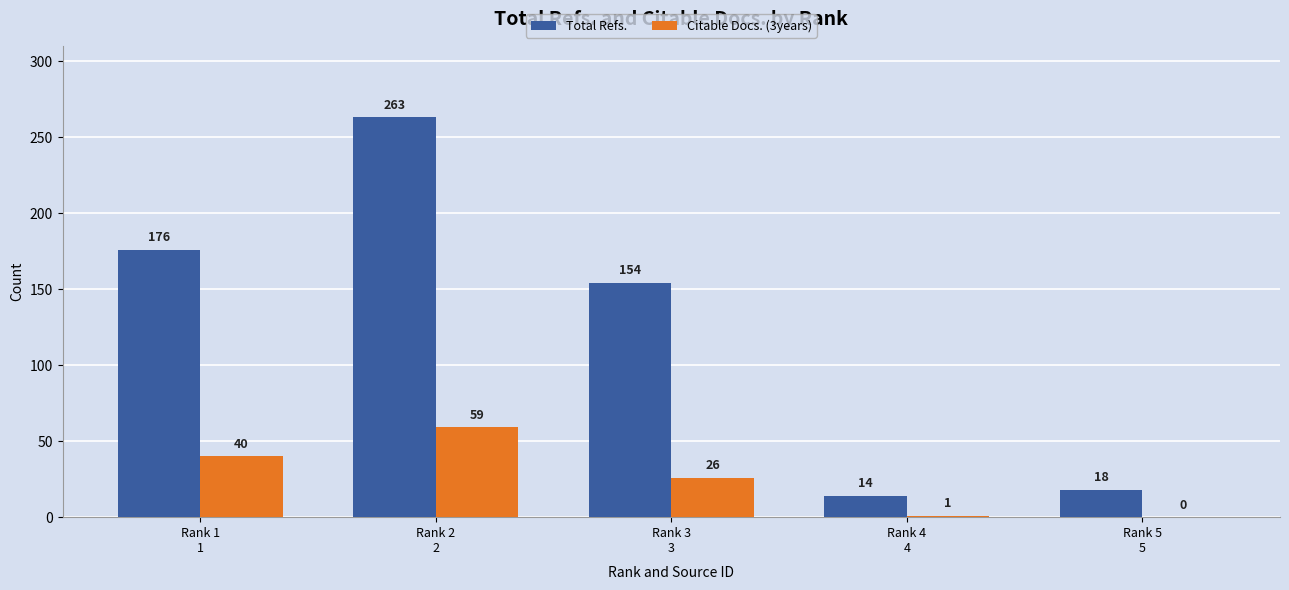

What is the approximate value of Total Refs. at Rank 1
1, to the nearest 10?

180